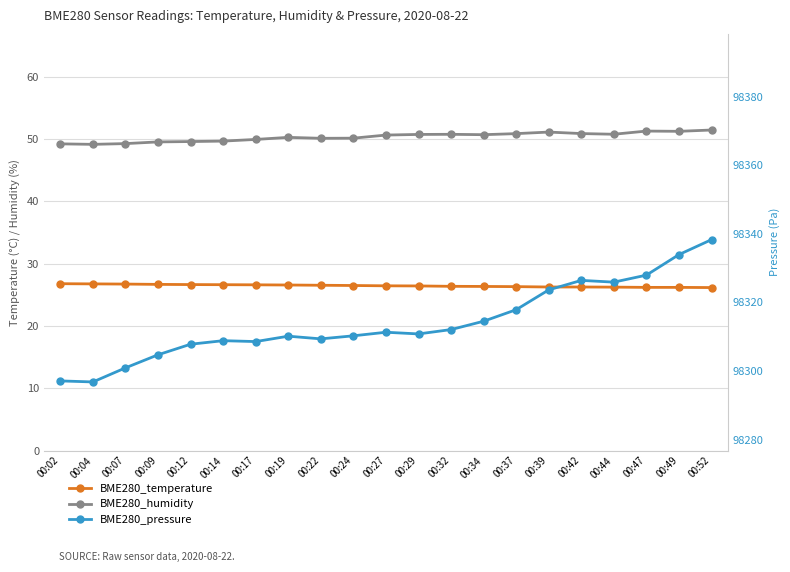

Rank the series by their maximum value, from highest to lowest.

BME280_pressure, BME280_humidity, BME280_temperature